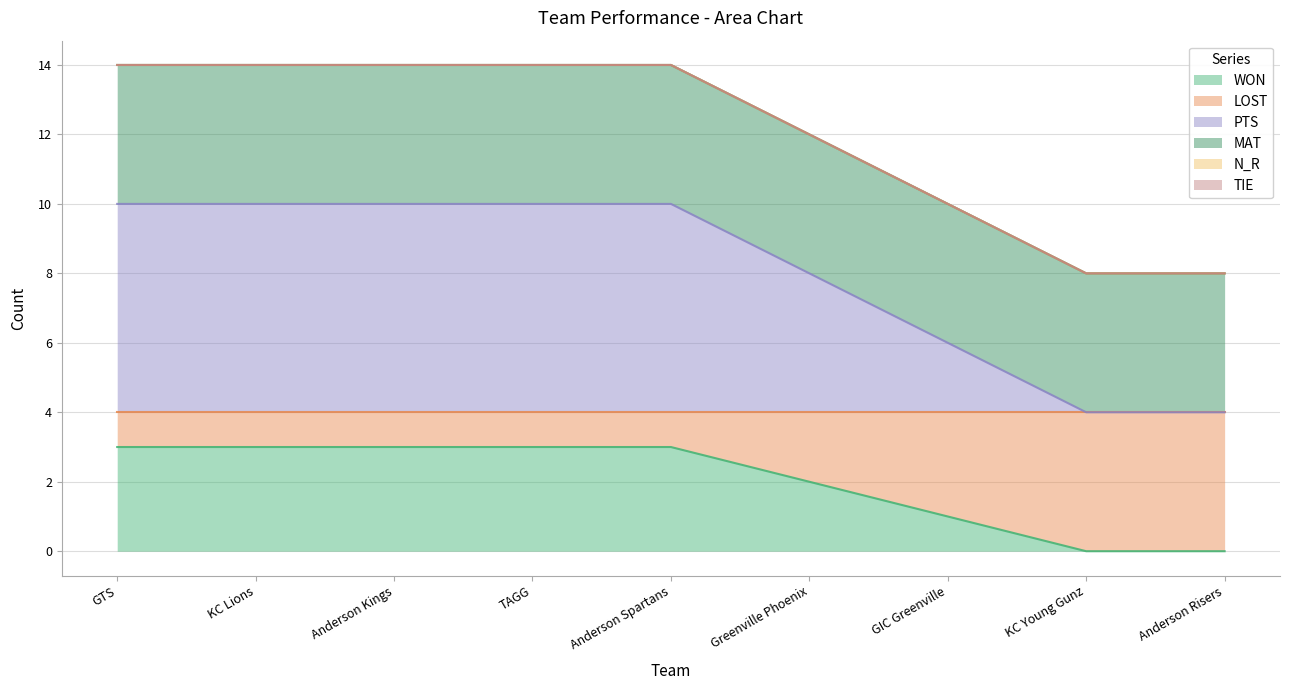

How many data points does each series have?

9